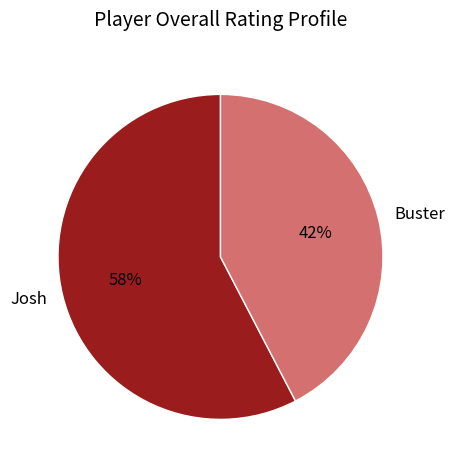

How many slices are in this pie chart?

2